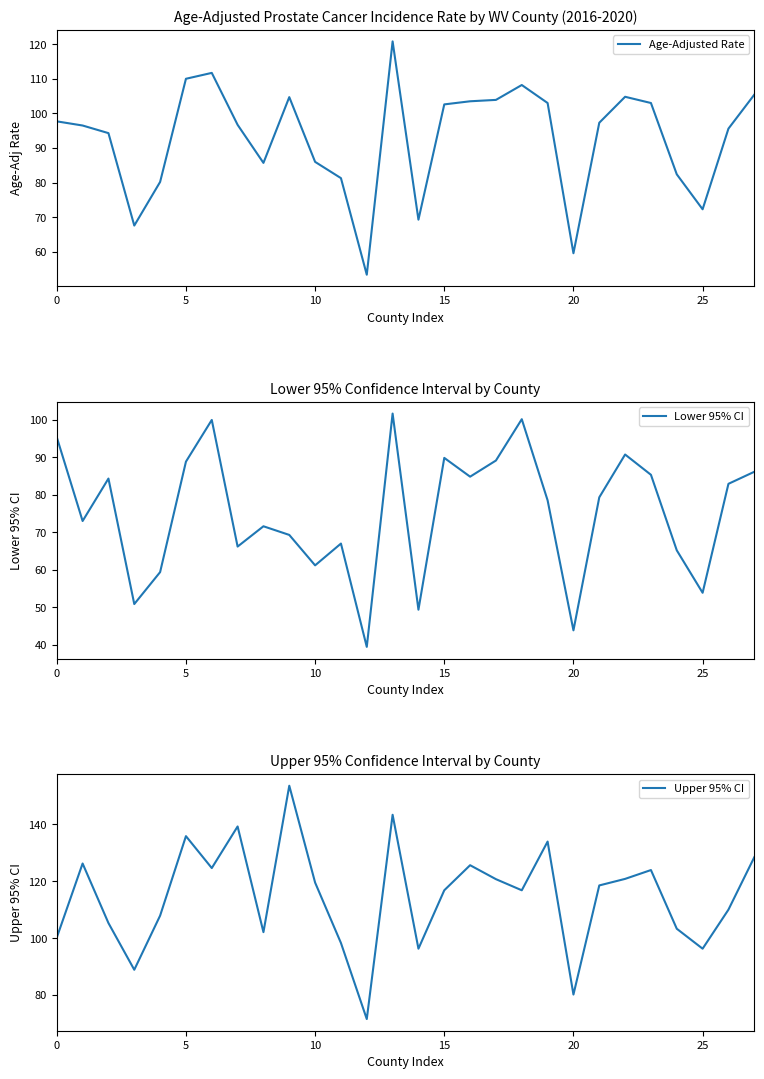

What is the total value across all series at 20?

247.5